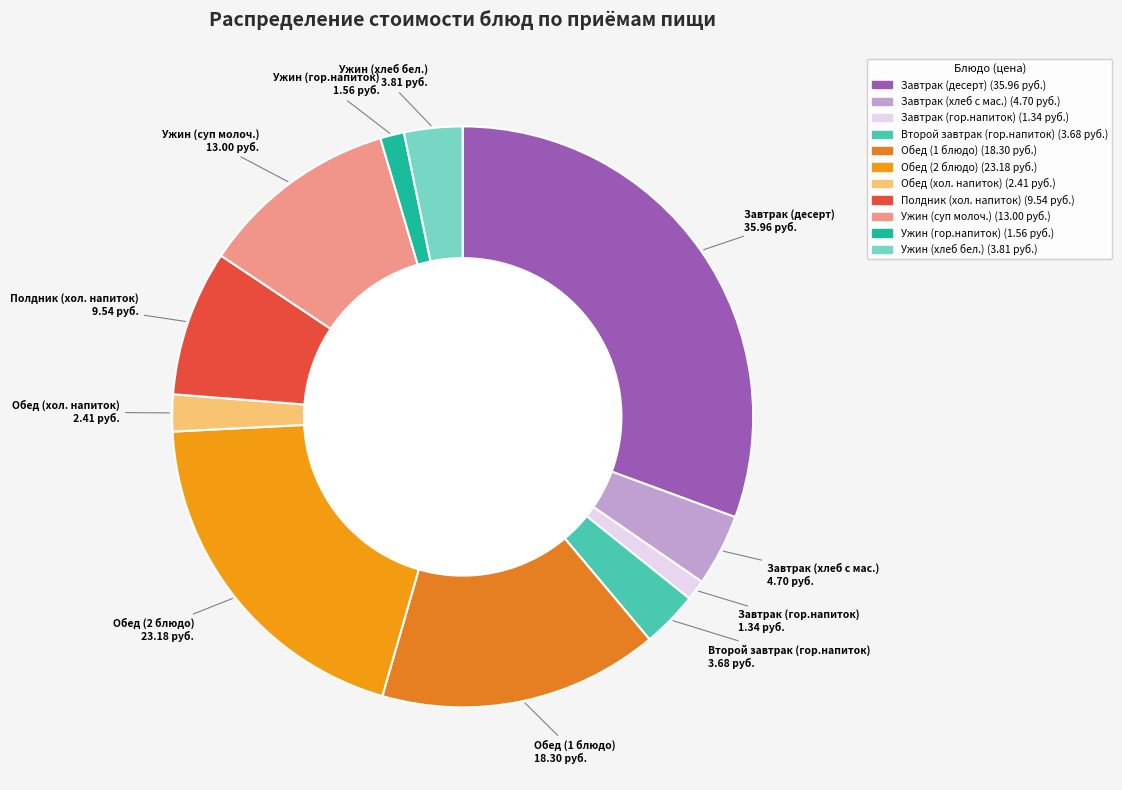

Between Обед (1 блюдо) and Второй завтрак (гор.напиток), which is larger?

Обед (1 блюдо)